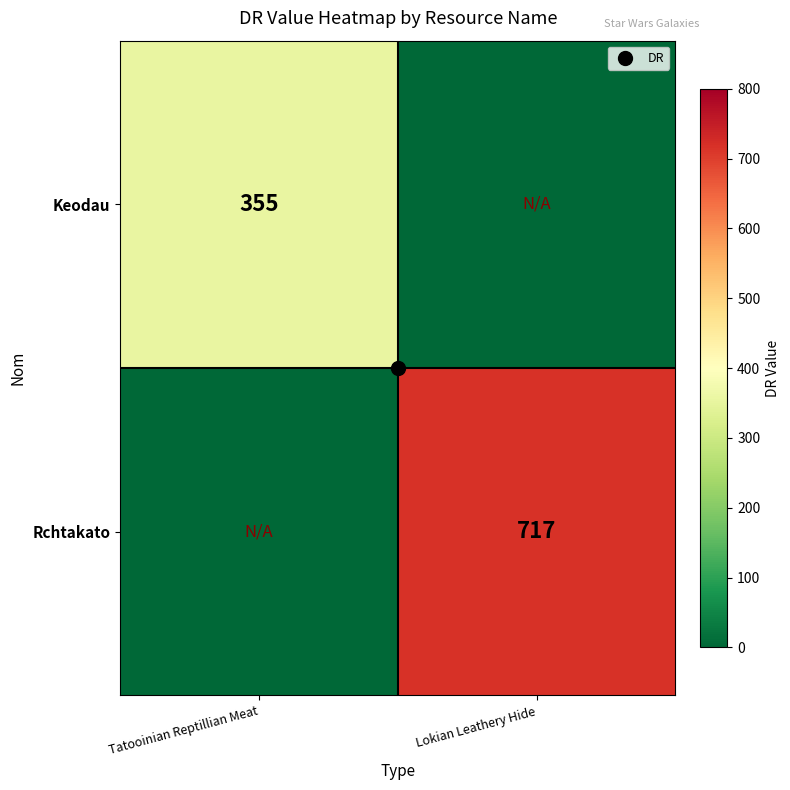

At Lokian Leathery Hide, list the series in order from largest to smallest.

Rchtakato, Keodau